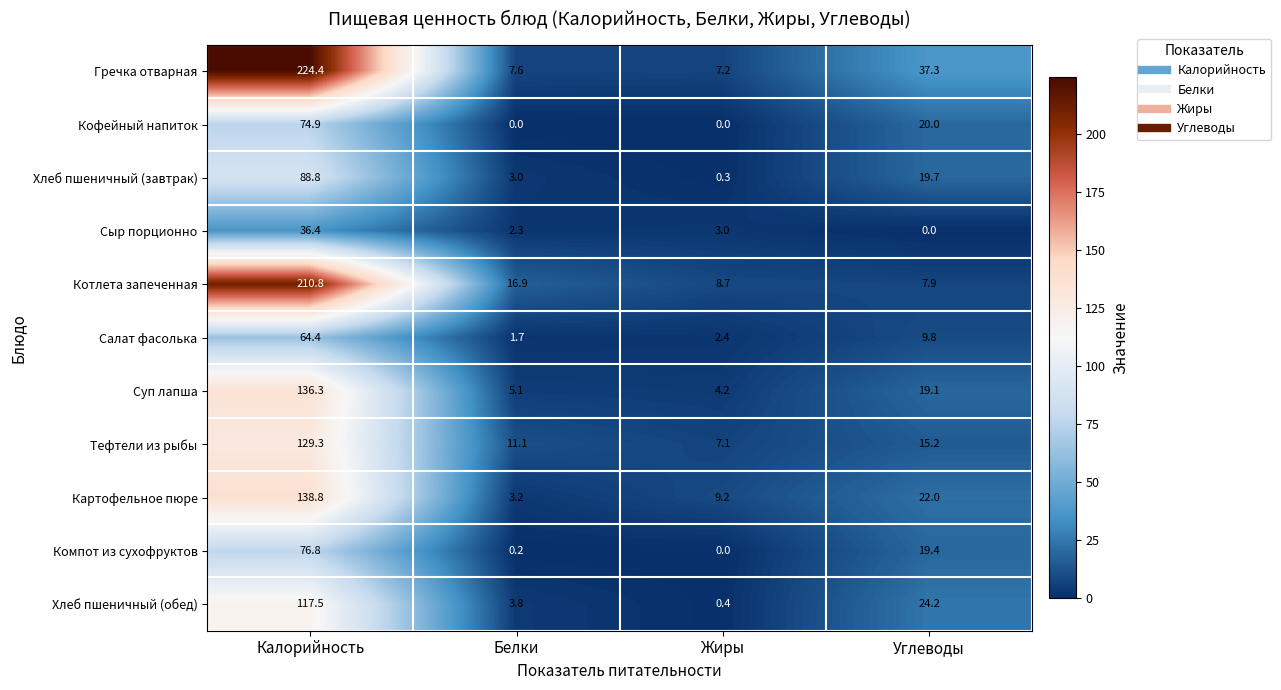

Which series has the largest total across all categories?

Гречка отварная